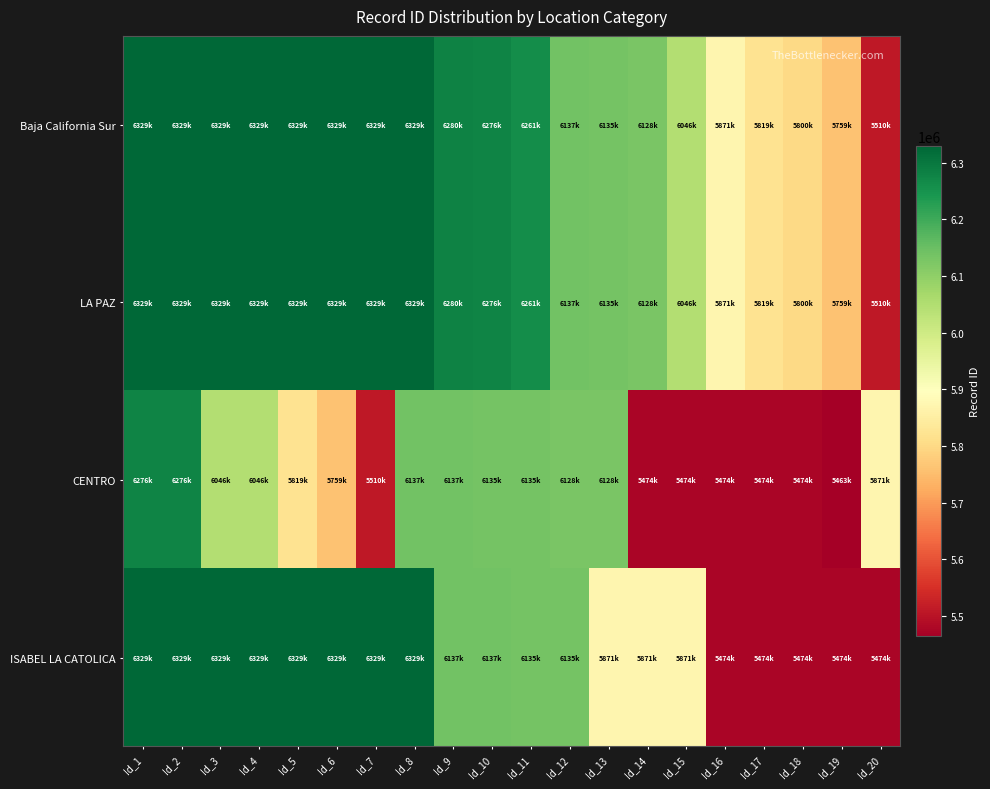

What is the minimum value shown in the chart?

5463659